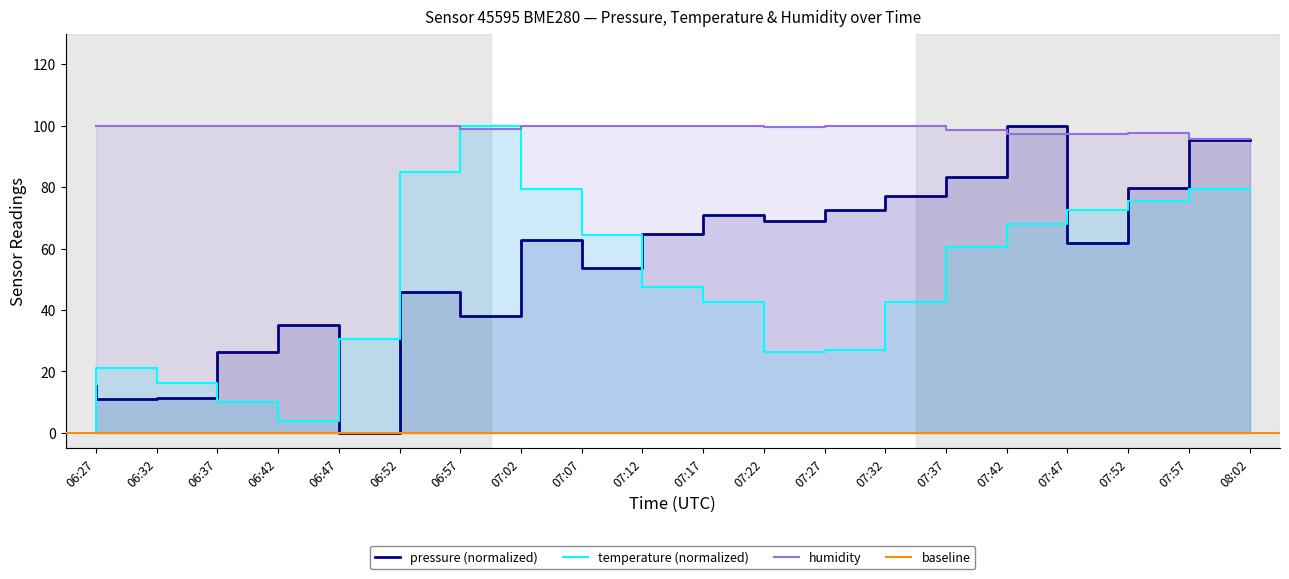

What is the average value of the humidity series?

99.2